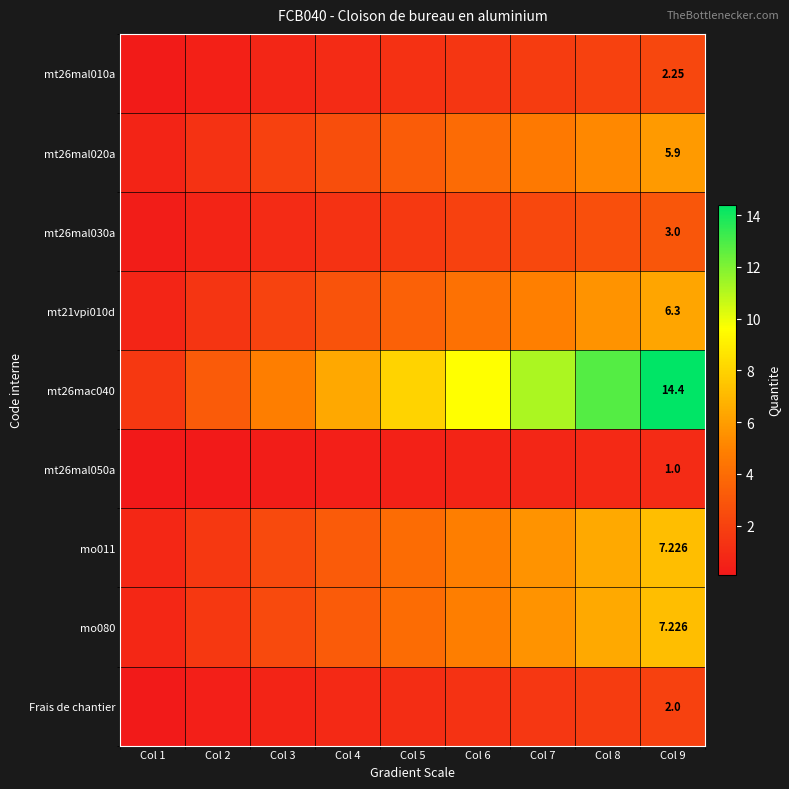

At which category is the sum across all series the highest?

Col 9